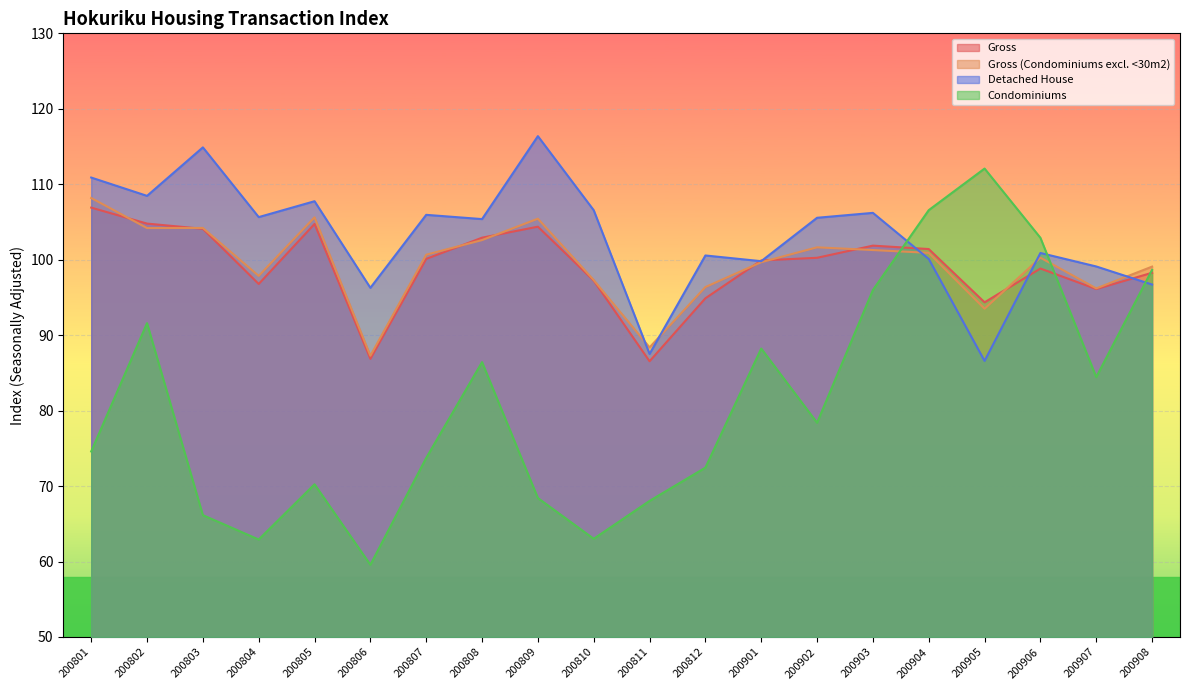

How many values in the Gross series are below 100?

10